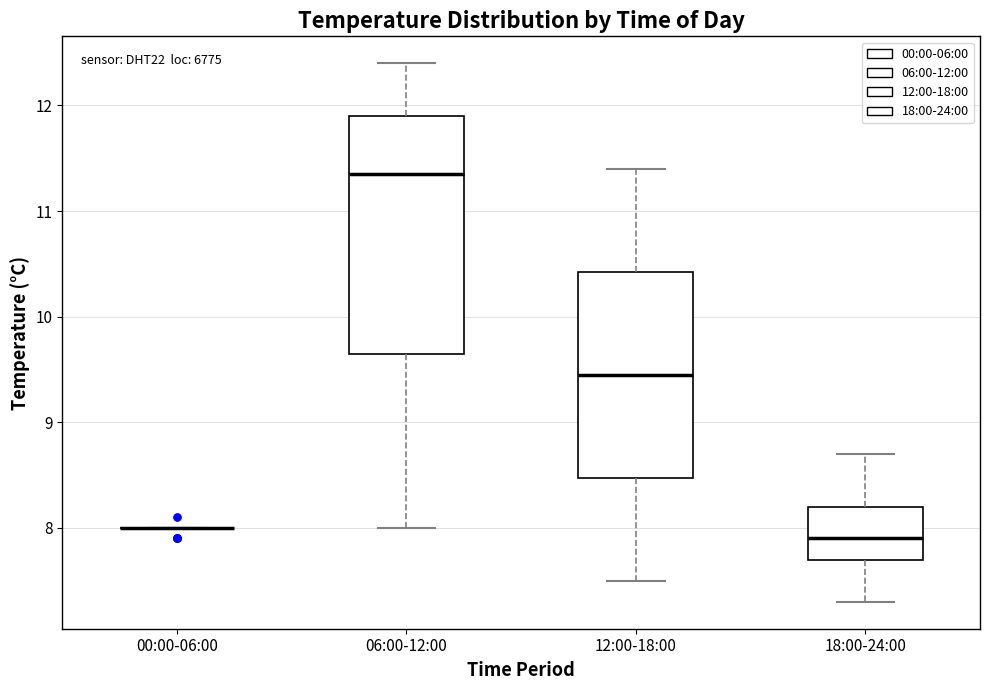

Which box is the tallest, from its lower edge to its upper edge?

06:00-12:00